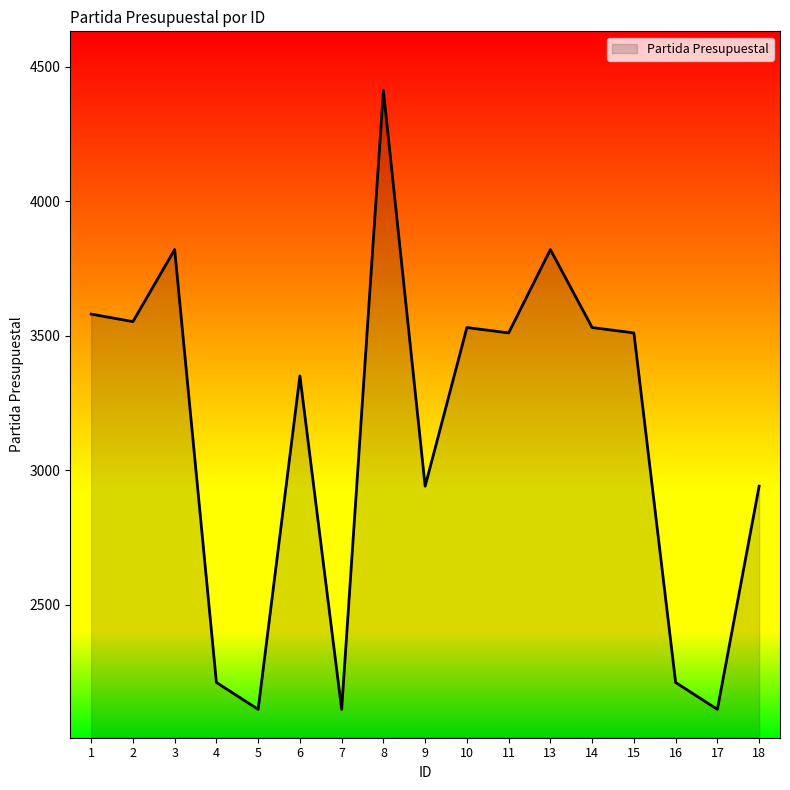

Where does the data first go above 3511?

1